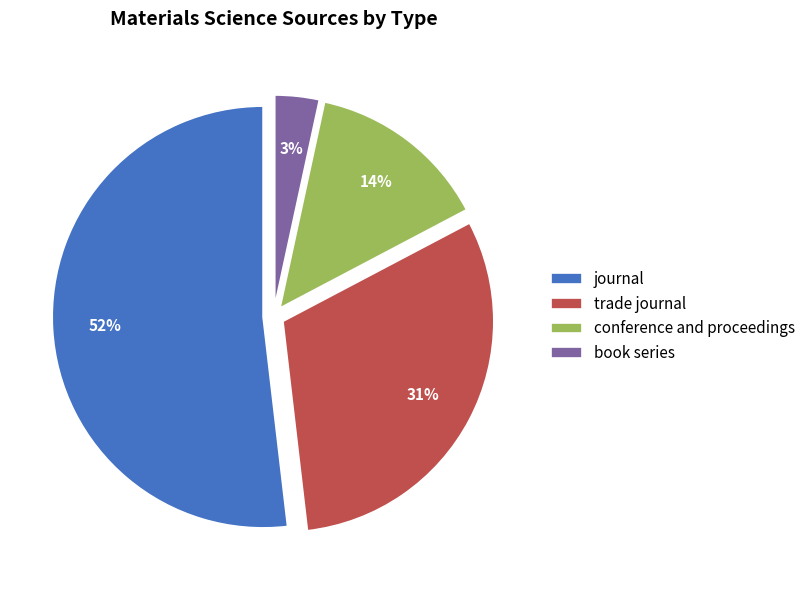

Combined, do journal and book series account for over 50%?

Yes